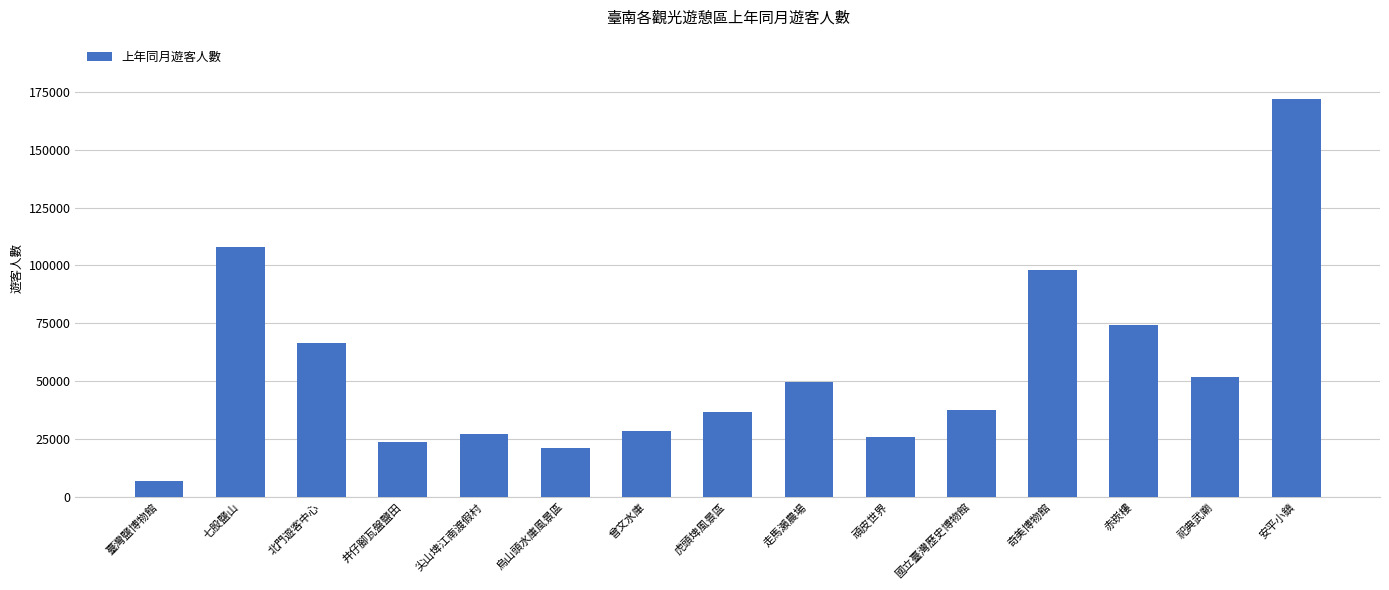

Which has a higher value, 走馬瀨農場 or 安平小鎮?

安平小鎮